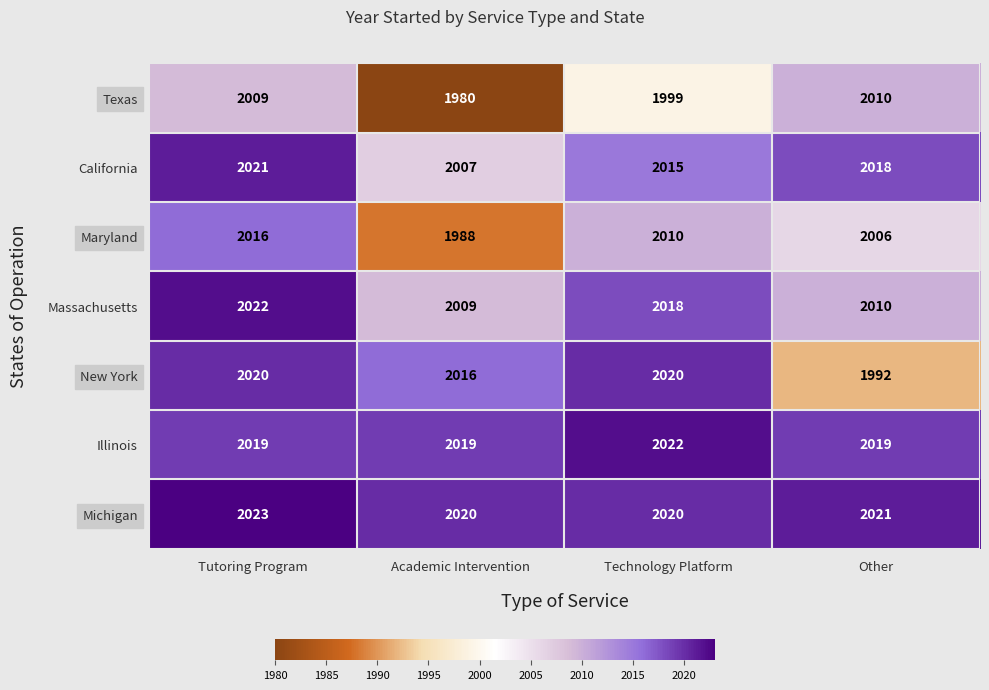

What is the total value across all series at Tutoring Program?

14130